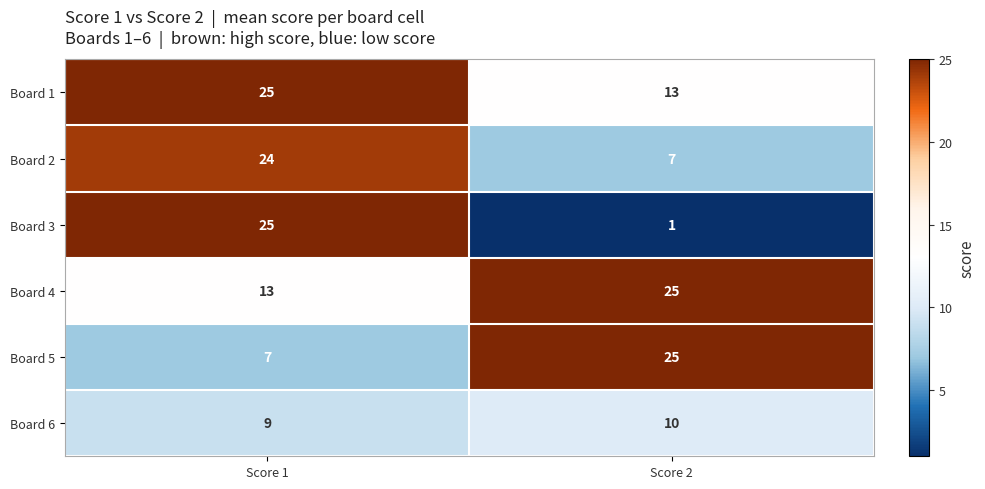

Reading left to right, transcribe all the data shown in this chart.

Board 1: Score 1=25	Score 2=13
Board 2: Score 1=24	Score 2=7
Board 3: Score 1=25	Score 2=1
Board 4: Score 1=13	Score 2=25
Board 5: Score 1=7	Score 2=25
Board 6: Score 1=9	Score 2=10